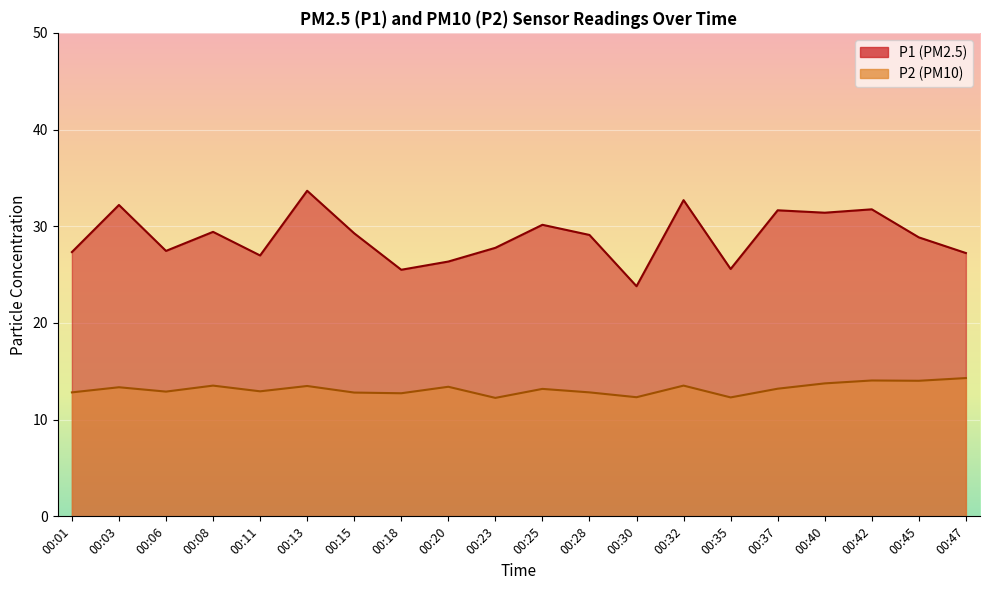

What is the sum of the P2 values at 00:03 and 00:40?

27.1